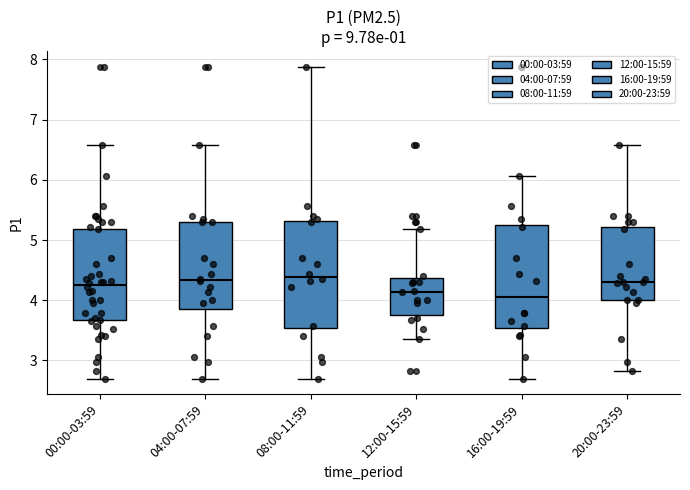

Reading left to right, read every box against the y-axis: the position of its median line, the range the box covers, and the ends of its whiskers. The values are not printed on the chart, so give them approximately, as read against the axis.

00:00-03:59: median 4.3, box 3.7 to 5.2, whiskers 2.7 to 6.6
04:00-07:59: median 4.3, box 3.9 to 5.3, whiskers 2.7 to 6.6
08:00-11:59: median 4.4, box 3.5 to 5.3, whiskers 2.7 to 7.9
12:00-15:59: median 4.1, box 3.8 to 4.4, whiskers 3.4 to 5.2
16:00-19:59: median 4.1, box 3.5 to 5.3, whiskers 2.7 to 6.1
20:00-23:59: median 4.3, box 4.0 to 5.2, whiskers 2.8 to 6.6